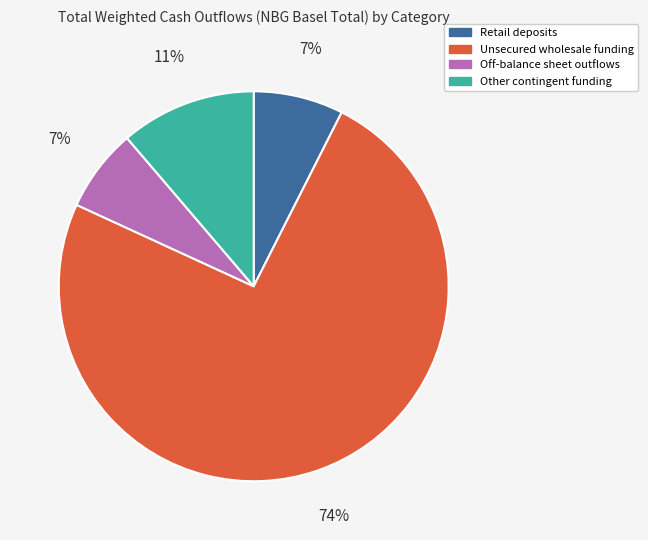

To the nearest percent, what is the difference between the largest and smallest slice percentages?

68%